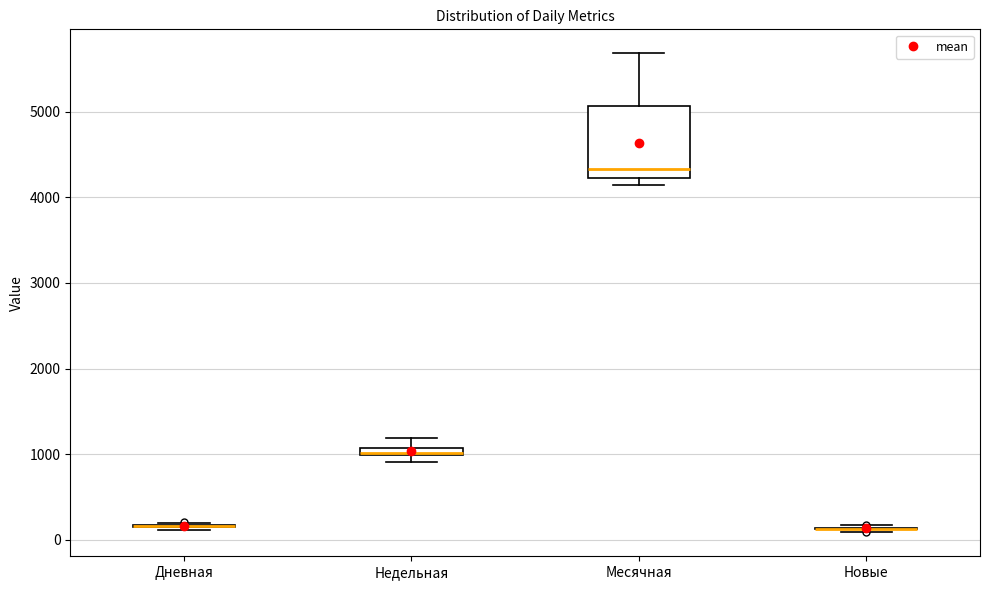

Which box is the tallest, from its lower edge to its upper edge?

Месячная